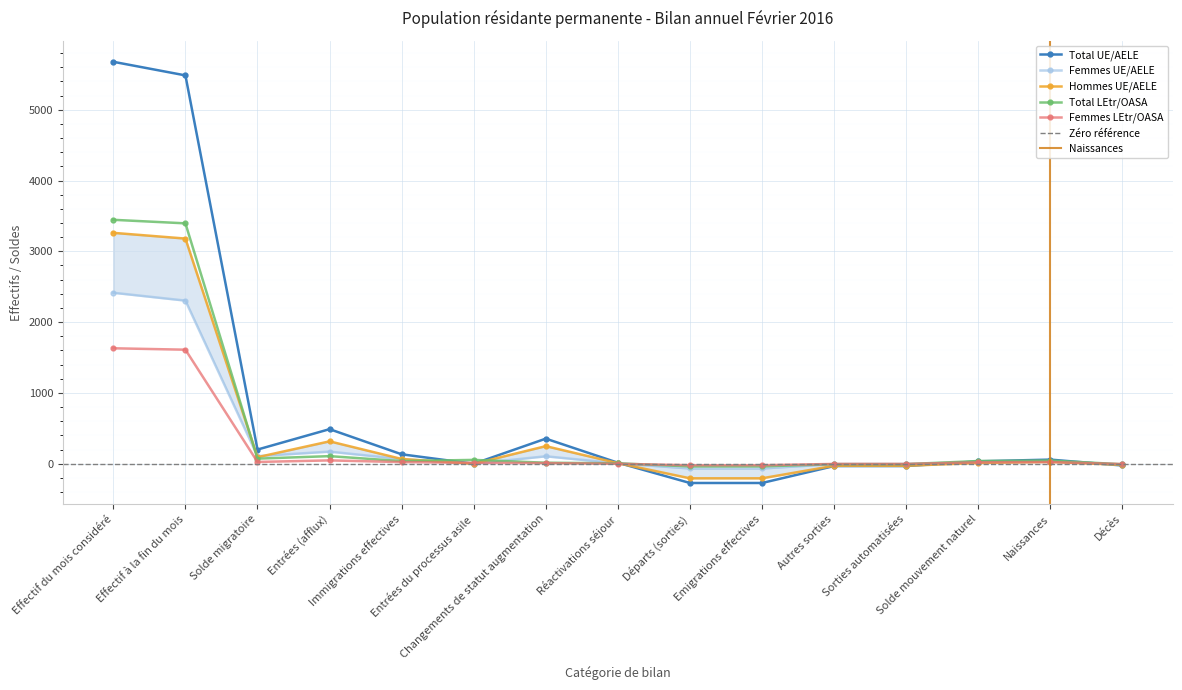

In Femmes UE/AELE, how many points are lower than both neighbors (excluding endpoints)?

2